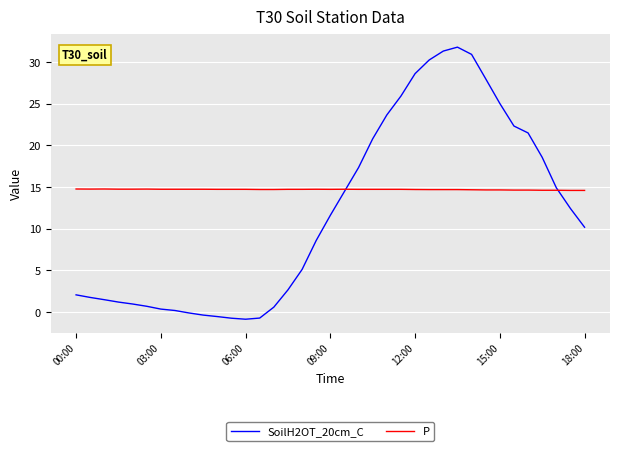

Which series has the widest spread of values?

SoilH2OT_20cm_C